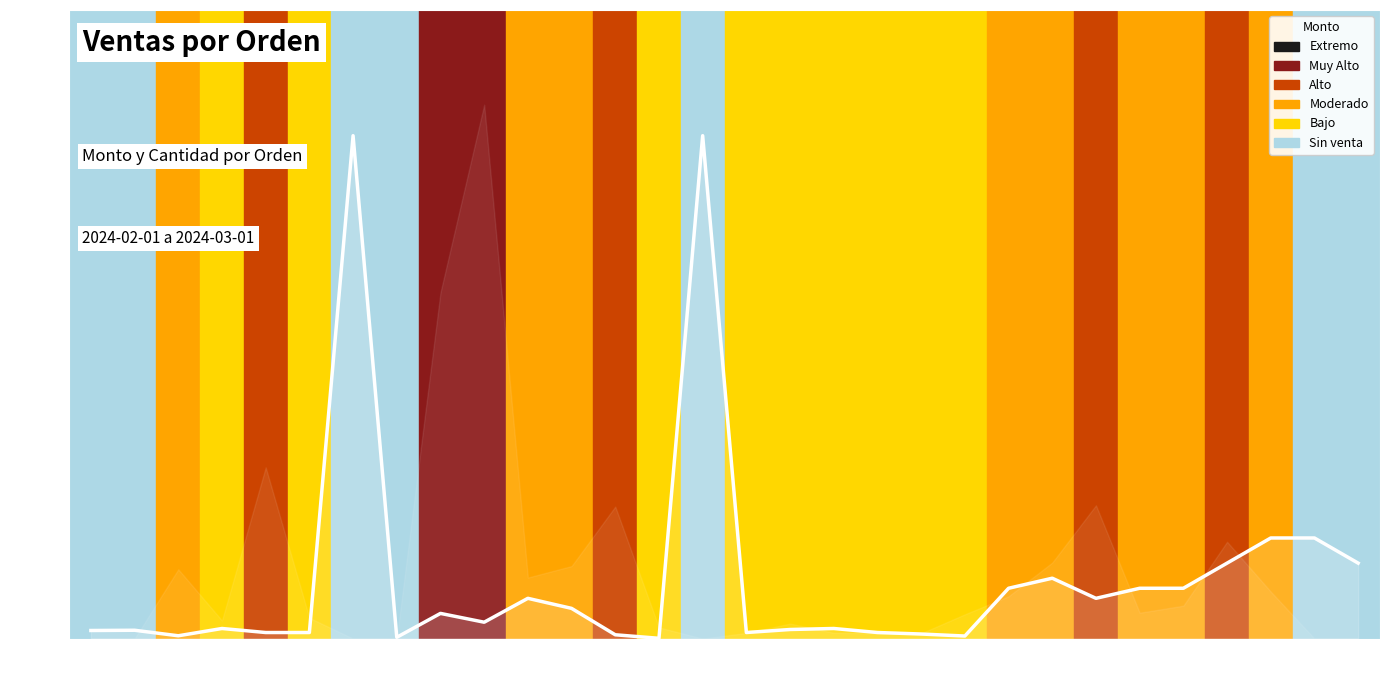

Reading left to right, list all the values displayed in this chart.

Ord.1=960	Ord.2=990	Ord.3=330	Ord.4=1200	Ord.5=720	Ord.6=720	Ord.7=60000	Ord.8=150	Ord.9=3000	Ord.10=1950	Ord.11=4800	Ord.12=3600	Ord.13=450	Ord.14=30	Ord.15=60000	Ord.16=720	Ord.17=1080	Ord.18=1200	Ord.19=720	Ord.20=540	Ord.21=300	Ord.22=6000	Ord.23=7200	Ord.24=4800	Ord.25=6000	Ord.26=6000	Ord.27=9000	Ord.28=12000	Ord.29=12000	Ord.30=9000